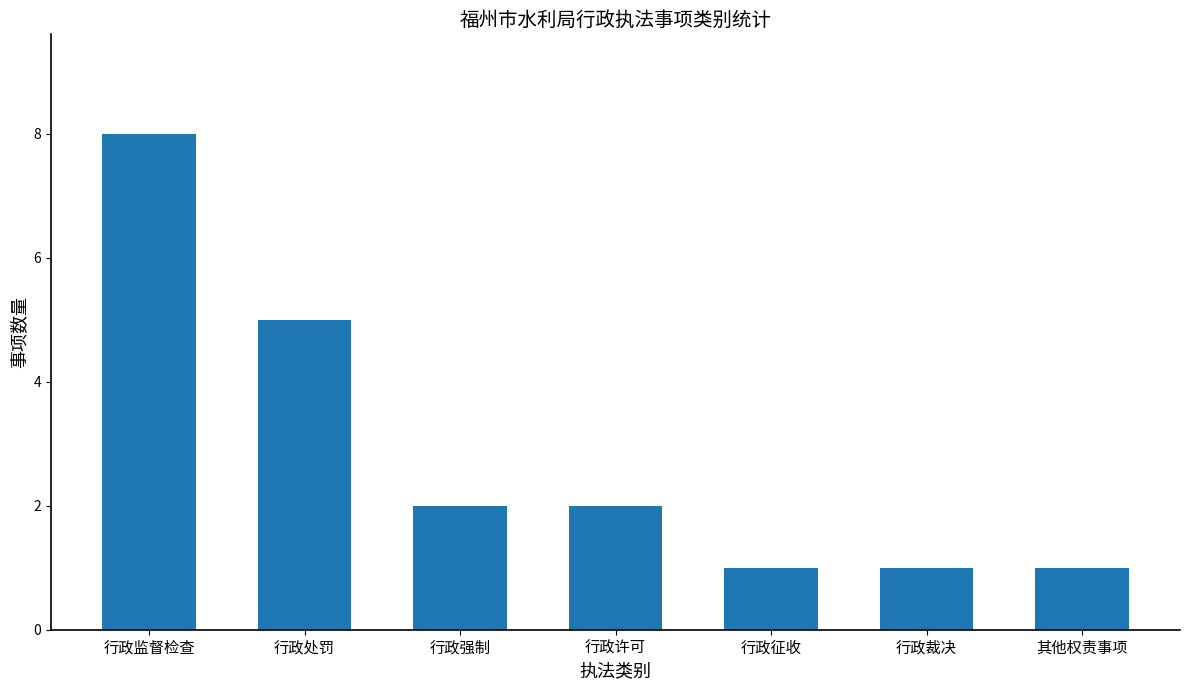

What is the ratio of the value at 行政裁决 to the value at 其他权责事项?

1.0